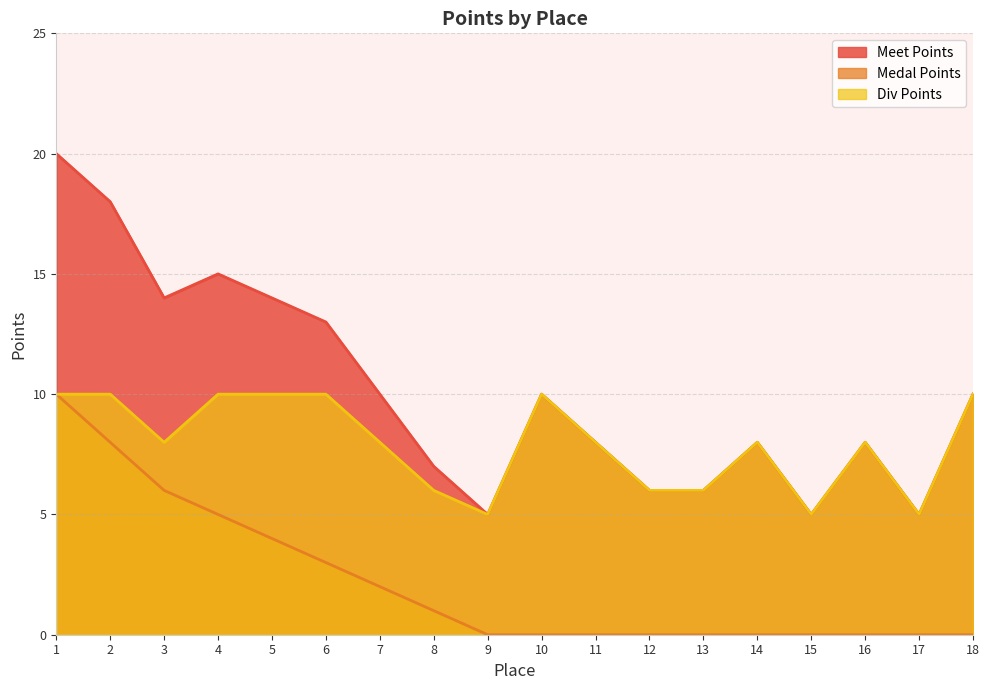

Which label corresponds to the largest value in the chart?

1